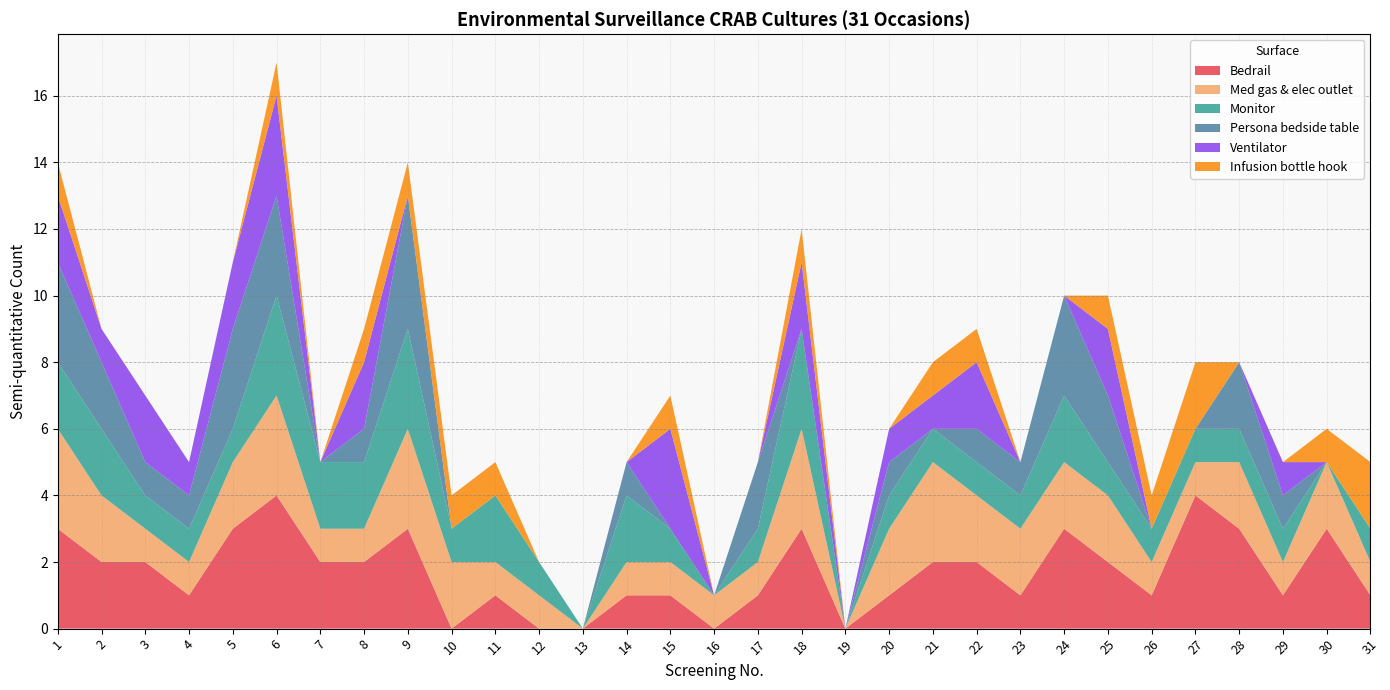

Reading left to right, what are all the values shown in this chart?

Bedrail: 1=3	2=2	3=2	4=1	5=3	6=4	7=2	8=2	9=3	10=0	11=1	12=0	13=0	14=1	15=1	16=0	17=1	18=3	19=0	20=1	21=2	22=2	23=1	24=3	25=2	26=1	27=4	28=3	29=1	30=3	31=1
Med gas & elec outlet: 1=3	2=2	3=1	4=1	5=2	6=3	7=1	8=1	9=3	10=2	11=1	12=1	13=0	14=1	15=1	16=1	17=1	18=3	19=0	20=2	21=3	22=2	23=2	24=2	25=2	26=1	27=1	28=2	29=1	30=2	31=1
Monitor: 1=2	2=2	3=1	4=1	5=1	6=3	7=2	8=2	9=3	10=1	11=2	12=1	13=0	14=2	15=1	16=0	17=1	18=3	19=0	20=1	21=1	22=1	23=1	24=2	25=1	26=1	27=1	28=1	29=1	30=0	31=1
Persona bedside table: 1=3	2=2	3=1	4=1	5=3	6=3	7=0	8=1	9=4	10=0	11=0	12=0	13=0	14=1	15=0	16=0	17=2	18=0	19=0	20=1	21=0	22=1	23=1	24=3	25=2	26=0	27=0	28=2	29=1	30=0	31=0
Ventilator: 1=2	2=1	3=2	4=1	5=2	6=3	7=0	8=2	9=0	10=0	11=0	12=0	13=0	14=0	15=3	16=0	17=0	18=2	19=0	20=1	21=1	22=2	23=0	24=0	25=2	26=0	27=0	28=0	29=1	30=0	31=0
Infusion bottle hook: 1=1	2=0	3=0	4=0	5=0	6=1	7=0	8=1	9=1	10=1	11=1	12=0	13=0	14=0	15=1	16=0	17=0	18=1	19=0	20=0	21=1	22=1	23=0	24=0	25=1	26=1	27=2	28=0	29=0	30=1	31=2